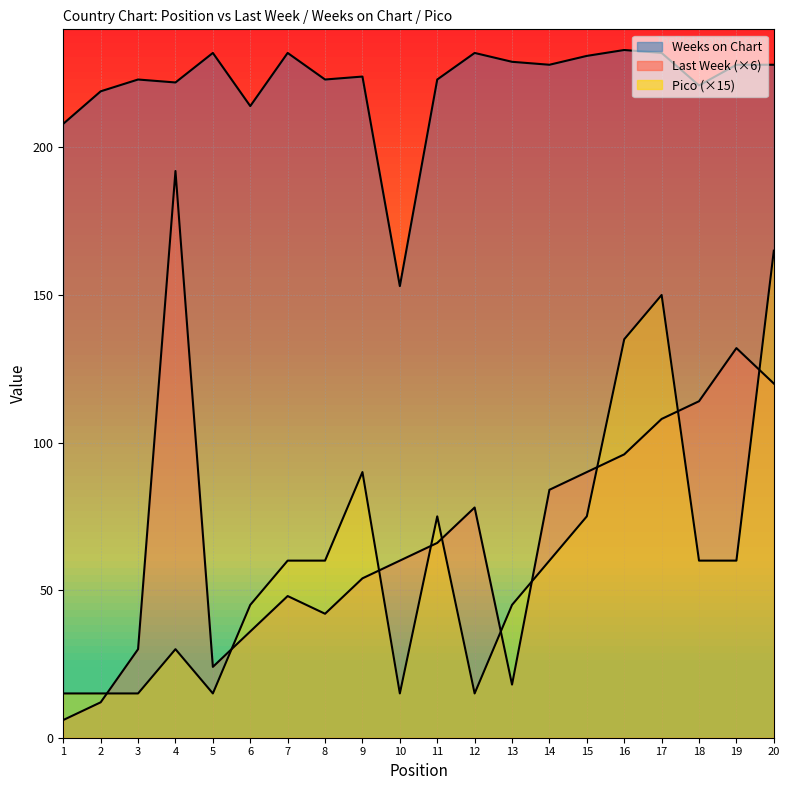

The Weeks on Chart series shows 231 at 15. True or false?

True